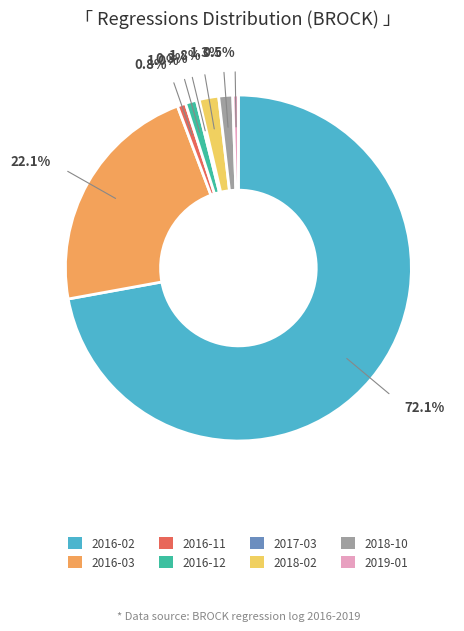

What is the ratio of the value at 2018-10 to the value at 2019-01?

2.5